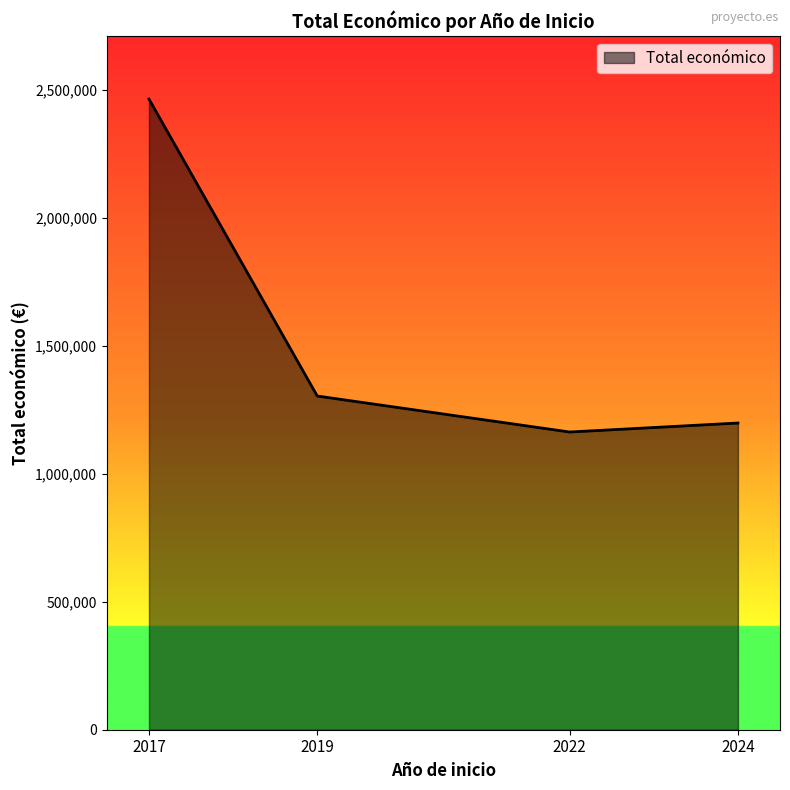

How many lines are shown in the chart?

1